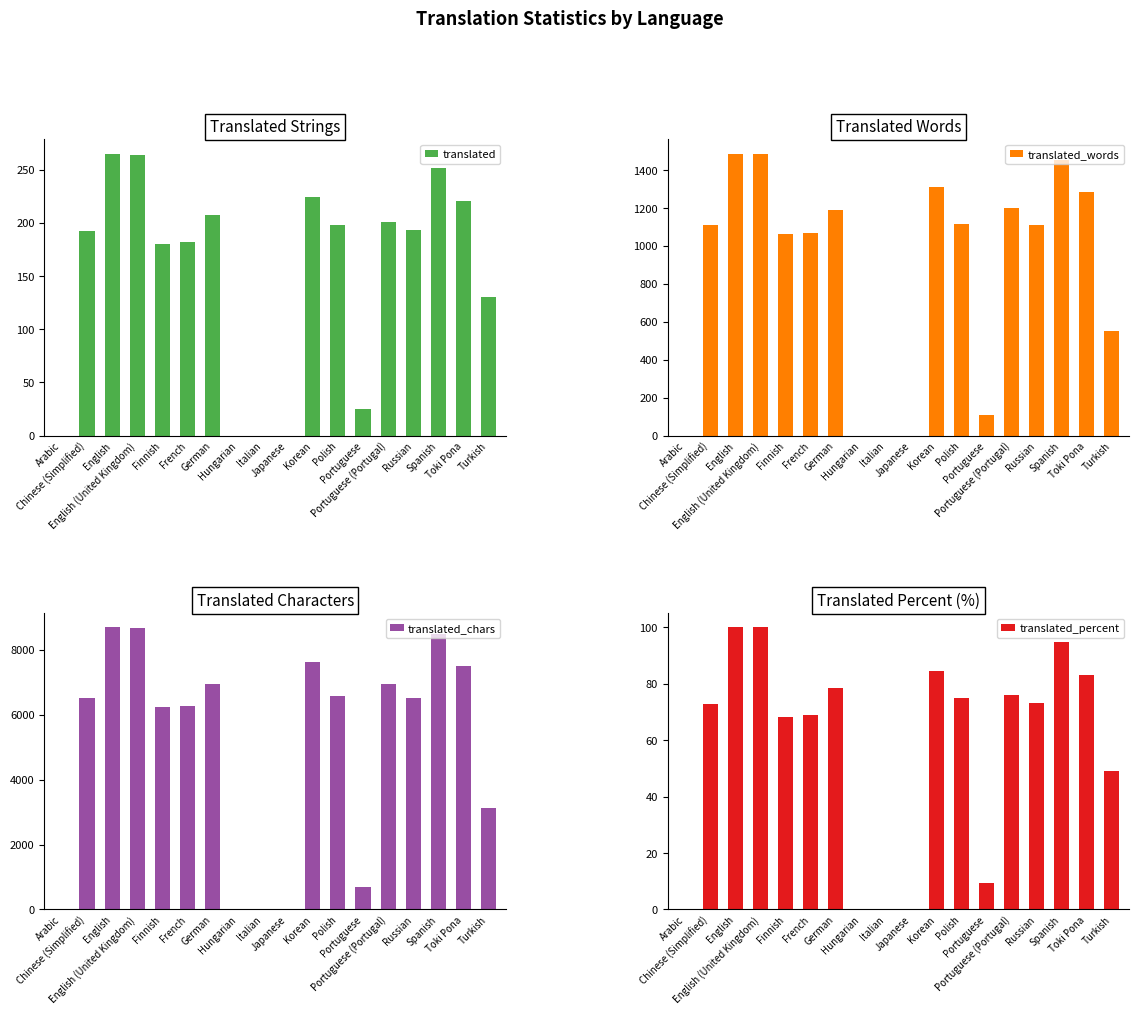

Rank the series by their maximum value, from highest to lowest.

translated_chars, translated_words, translated, translated_percent